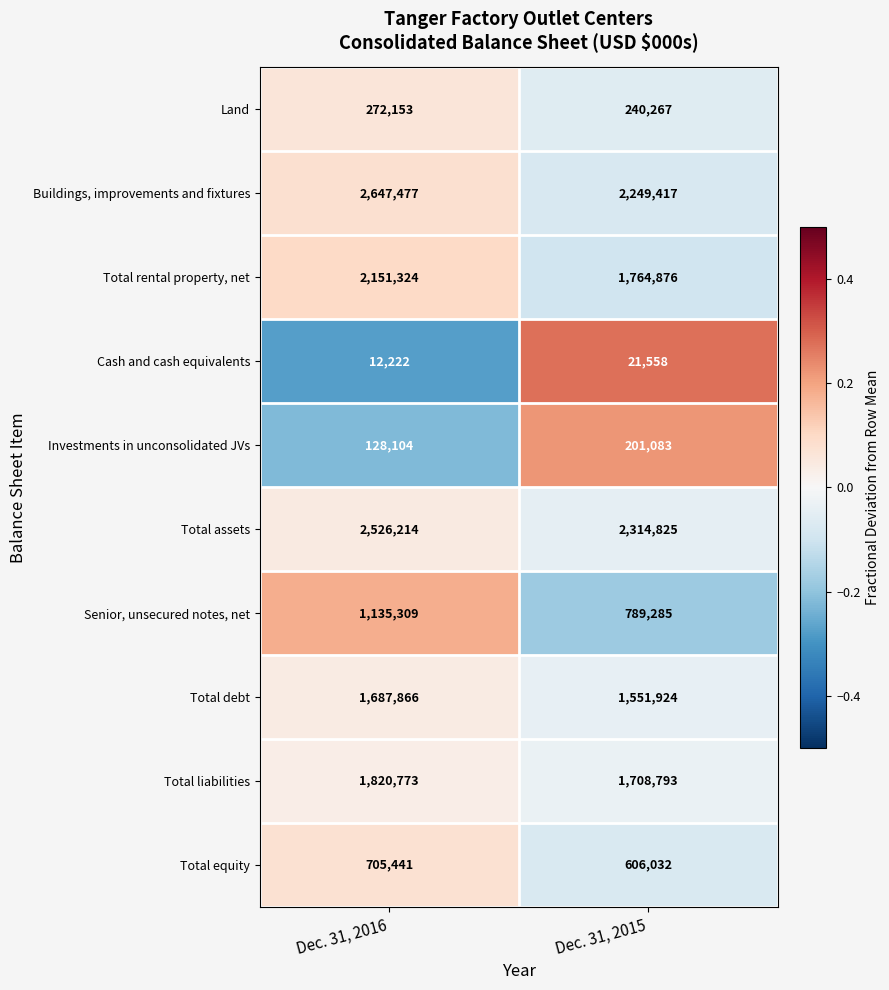

How many data points does each series have?

2